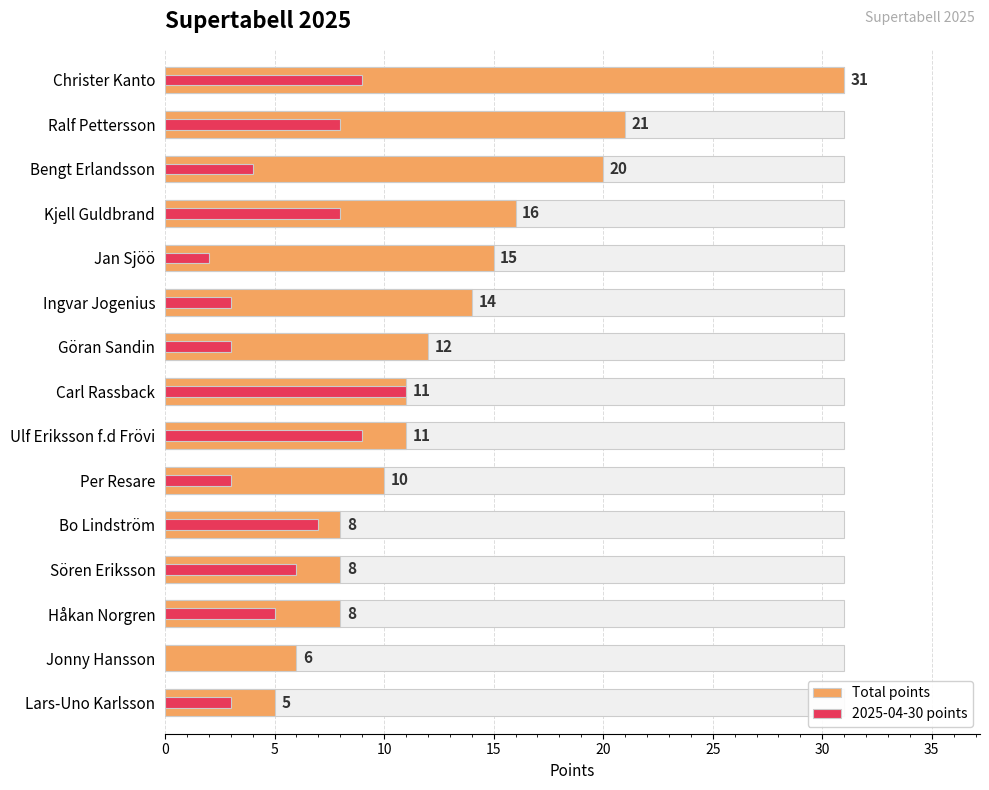

Which series has the largest range (max minus min)?

Total points